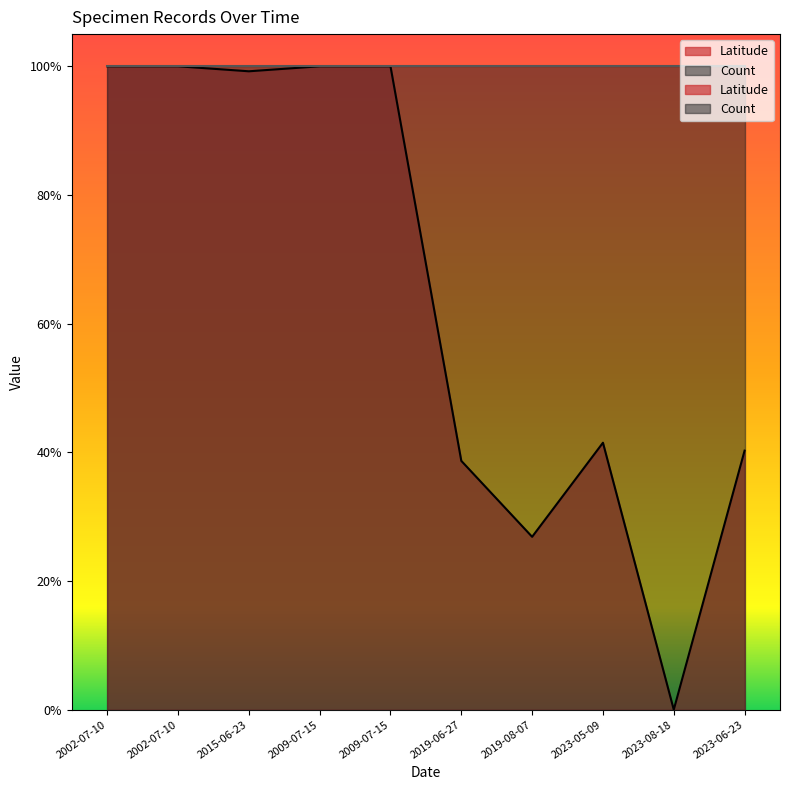

Which has a higher value, 2002-07-10 or 2015-06-23?

2002-07-10